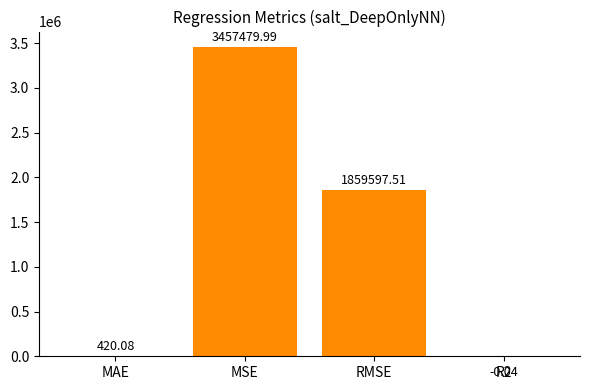

What is the change in value from MAE to R2?

-420.1